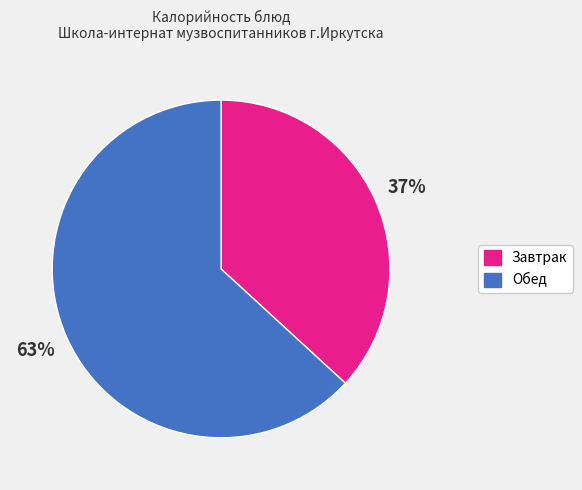

To the nearest percent, what is the difference between the largest and smallest slice percentages?

26%